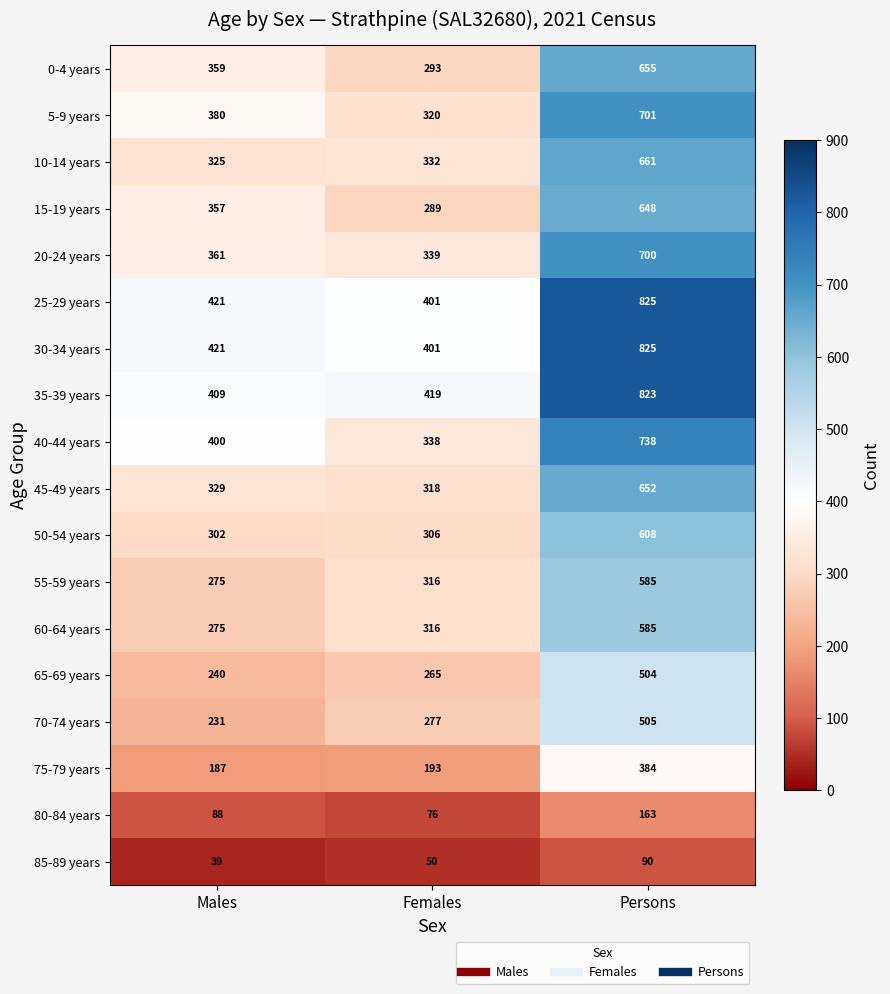

True or false: 45-49 years has a value of 861 at Persons.

False